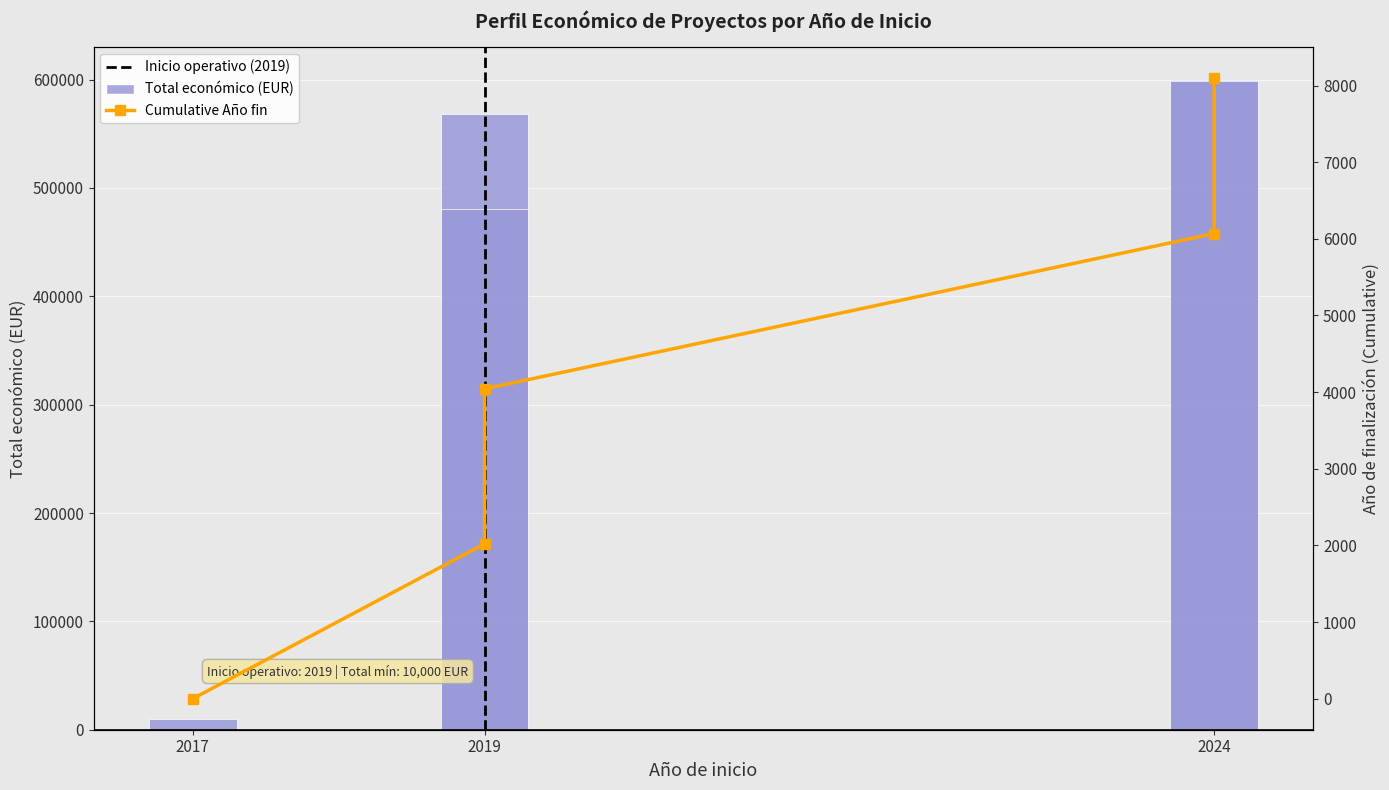

Are the bars grouped side by side (vs. stacked)?

Yes